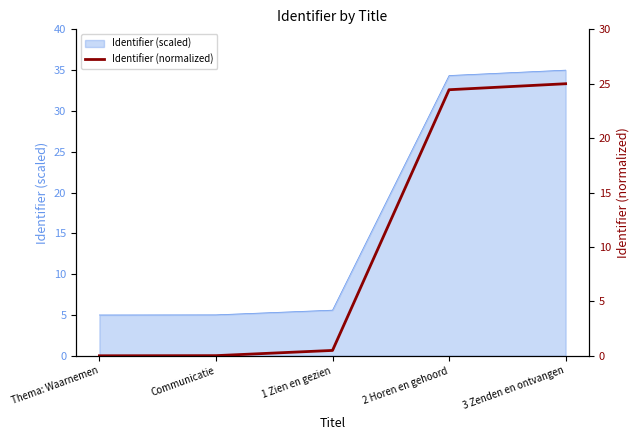

Is it true that Identifier (scaled) equals 35.0 at 3 Zenden en ontvangen?

True